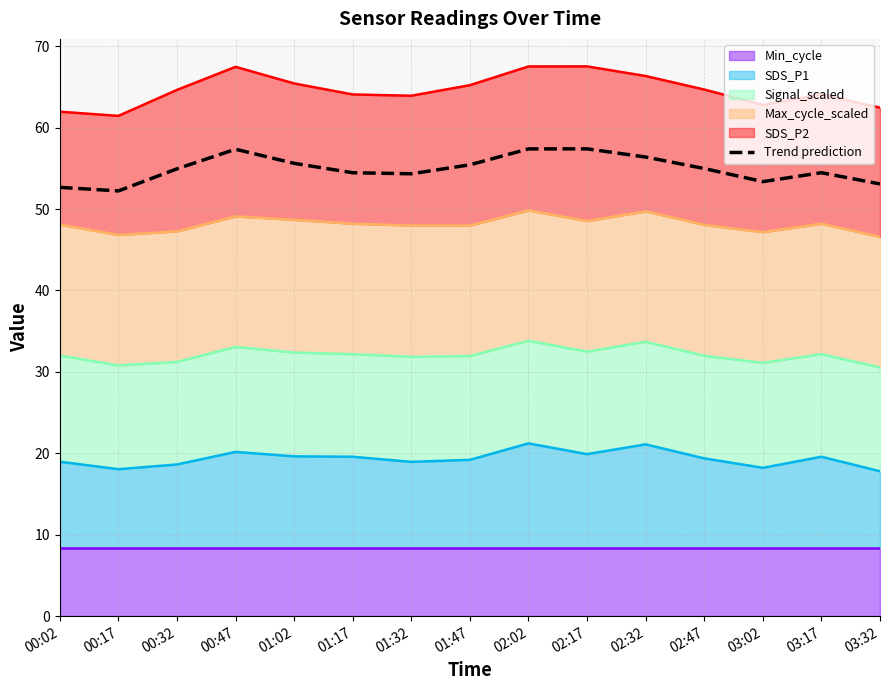

What is the label of the 3rd point from the right?

03:02